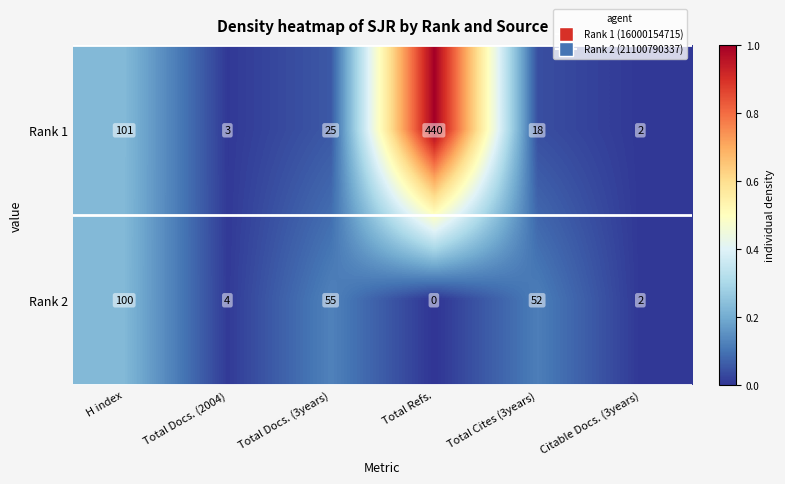

Rank the series by their average value, from highest to lowest.

Rank 1, Rank 2